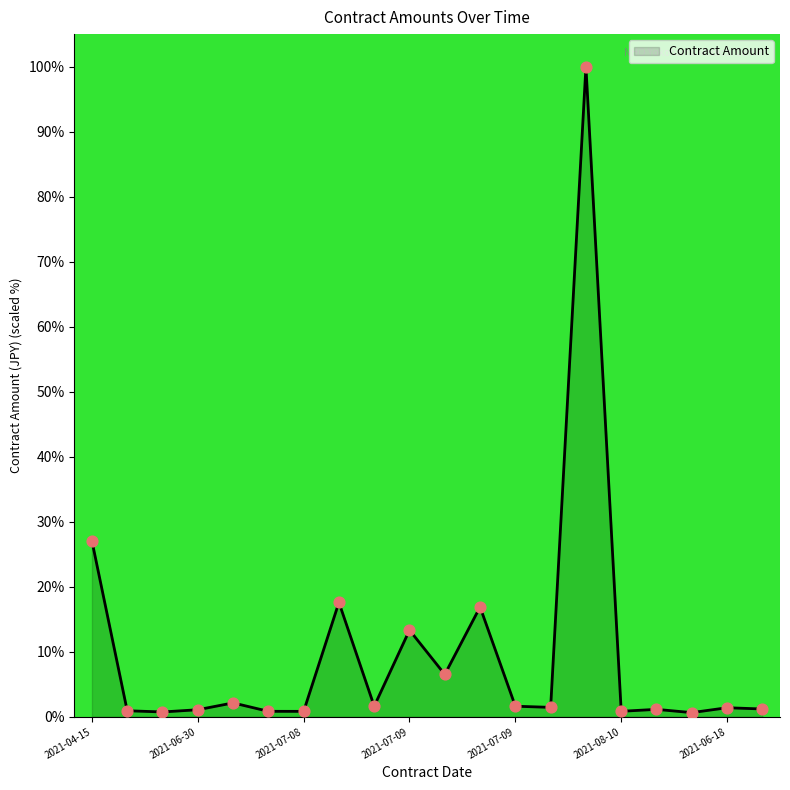

What is the greatest value displayed?

100.0